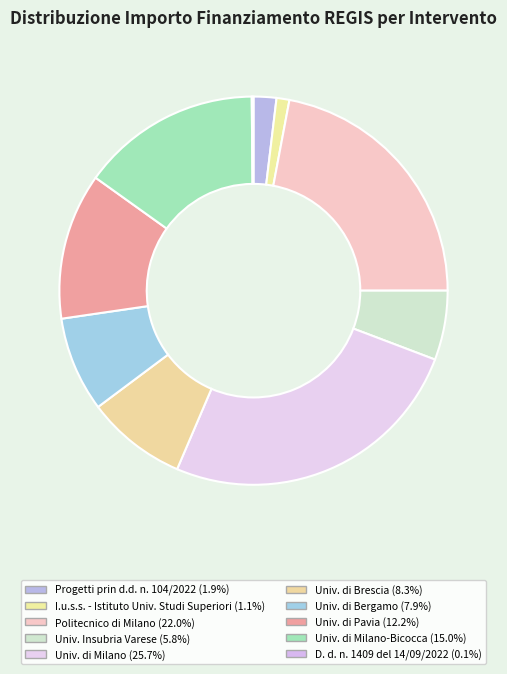

Which category has the biggest portion of the pie?

Universita degli Studi di Milano